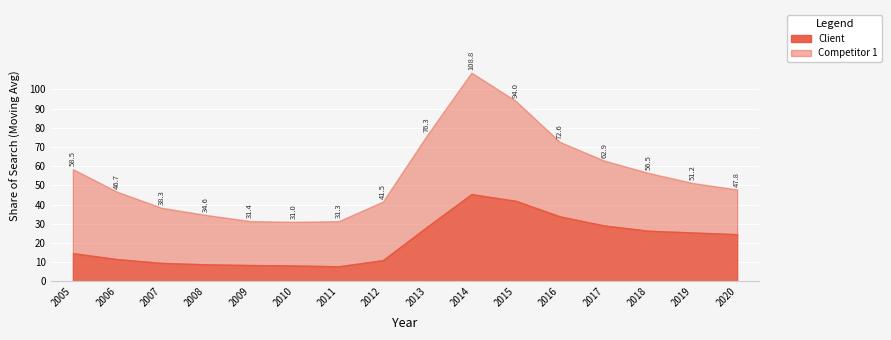

Which has a higher value, 2005 or 2015?

2015